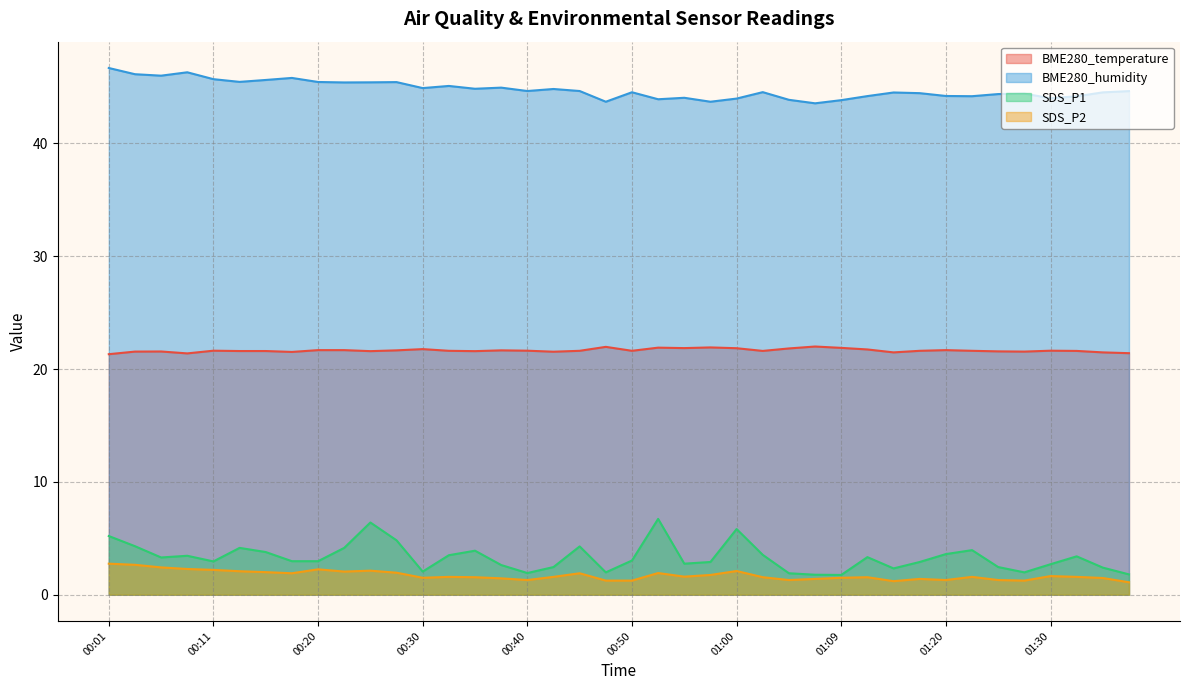

At how many categories does at least one series exceed 34?

40